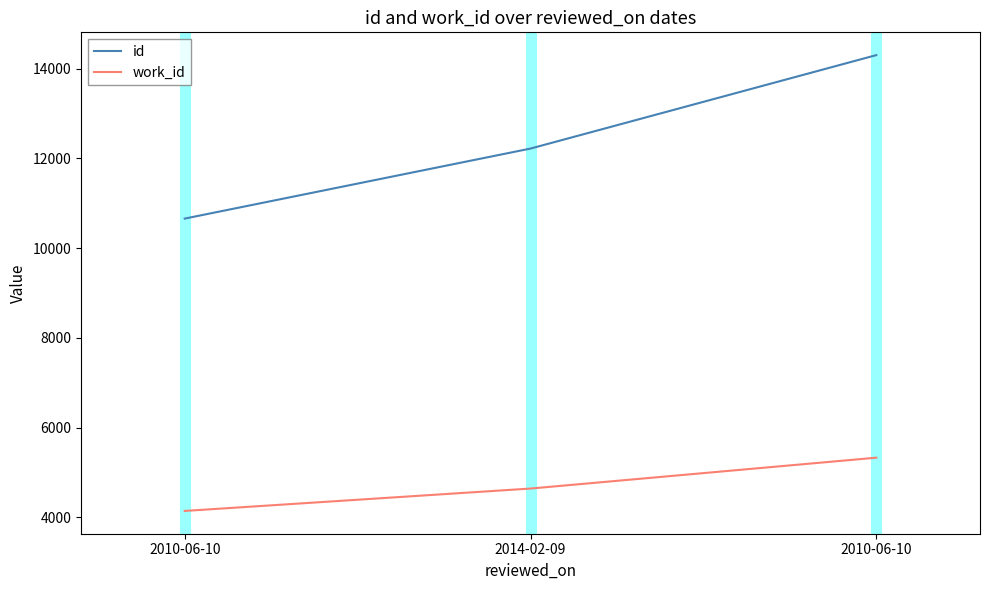

Is it true that id equals 10658 at 2010-06-10?

True